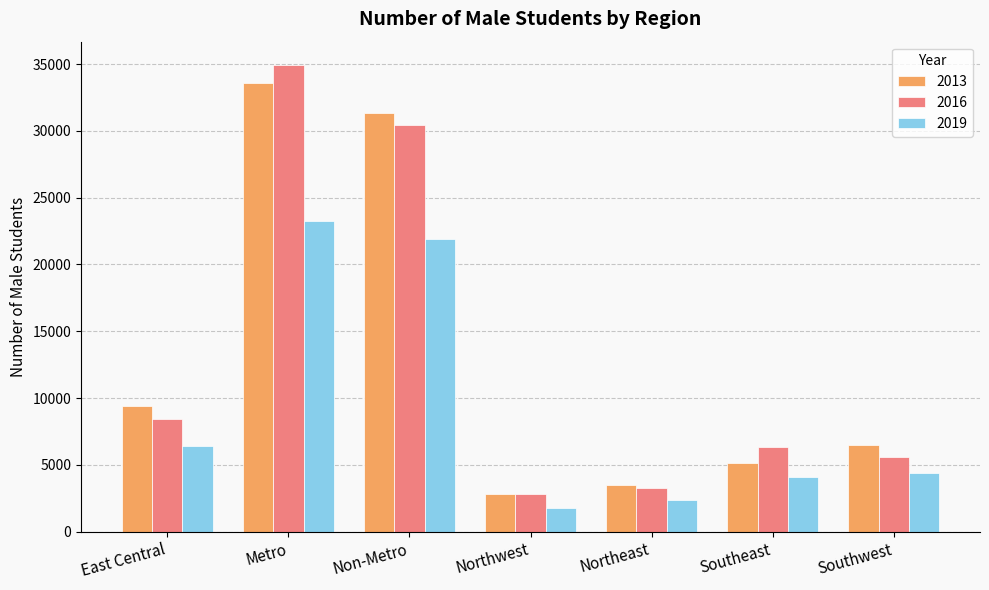

The 2019 series shows 7316 at Southeast. True or false?

False